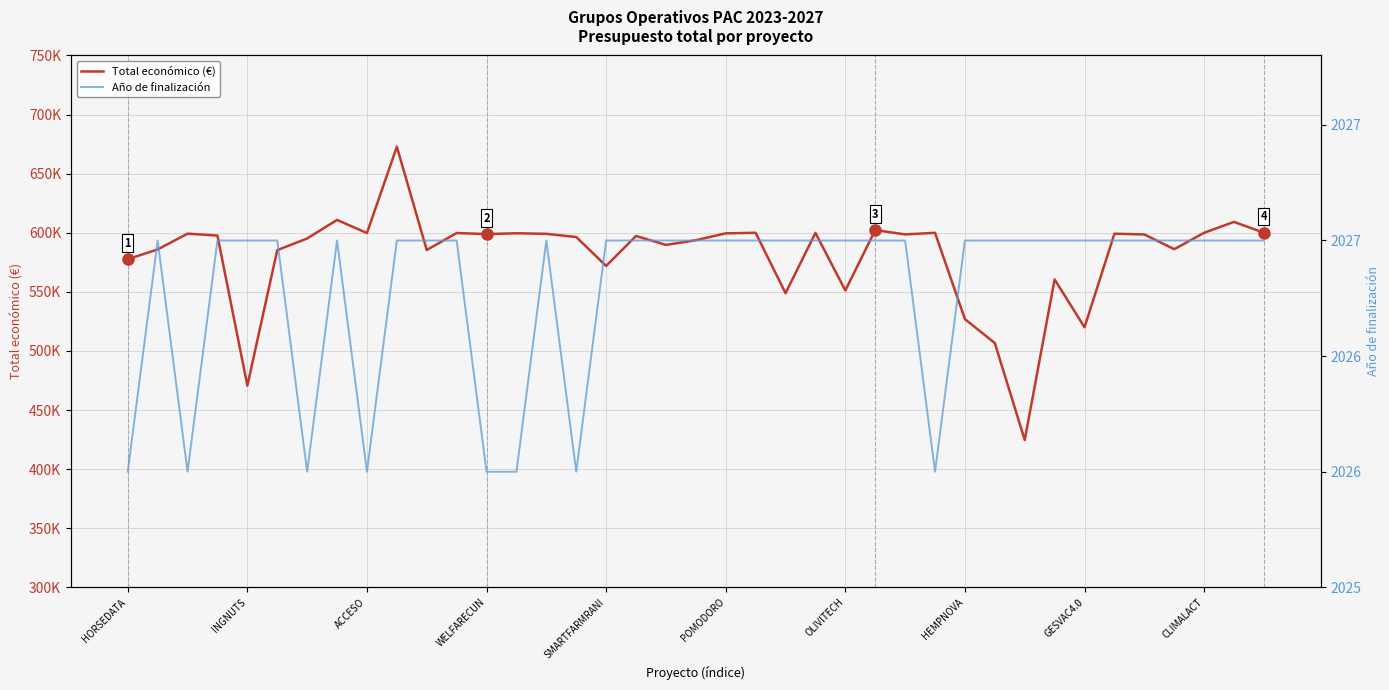

Is it true that Año de finalización equals 2027 at 29?

True